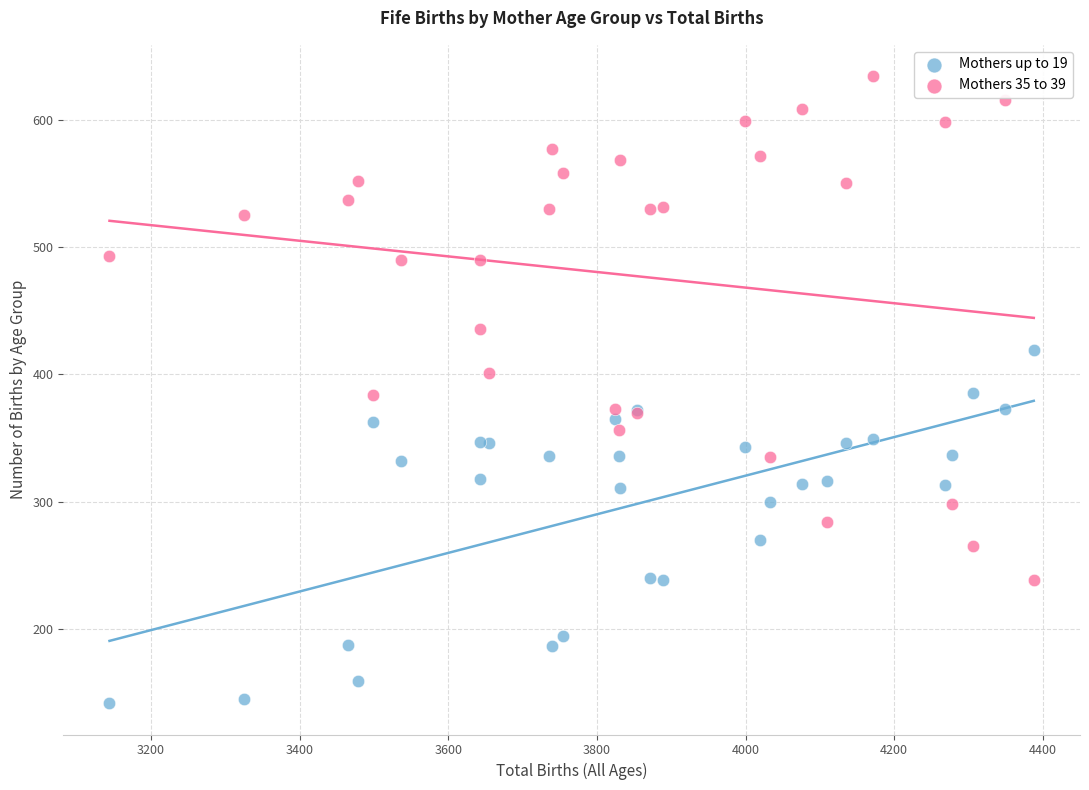

Which series contains the lowest Y value?

Mothers up to 19